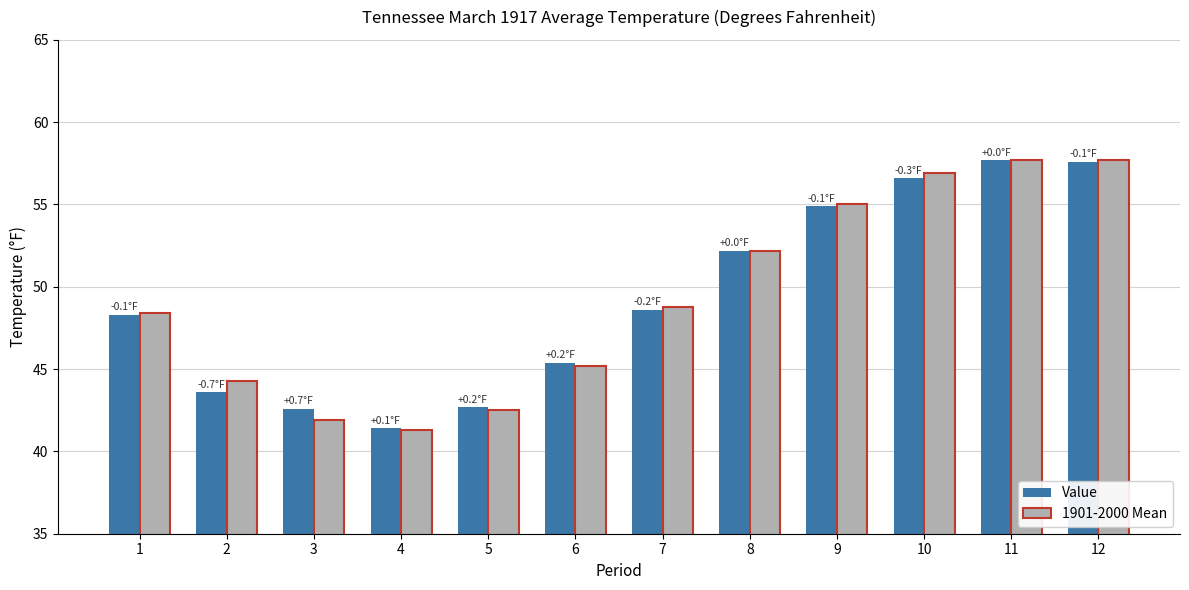

What is the value of the 1901-2000 Mean bar at the 8th from the left?

52.2